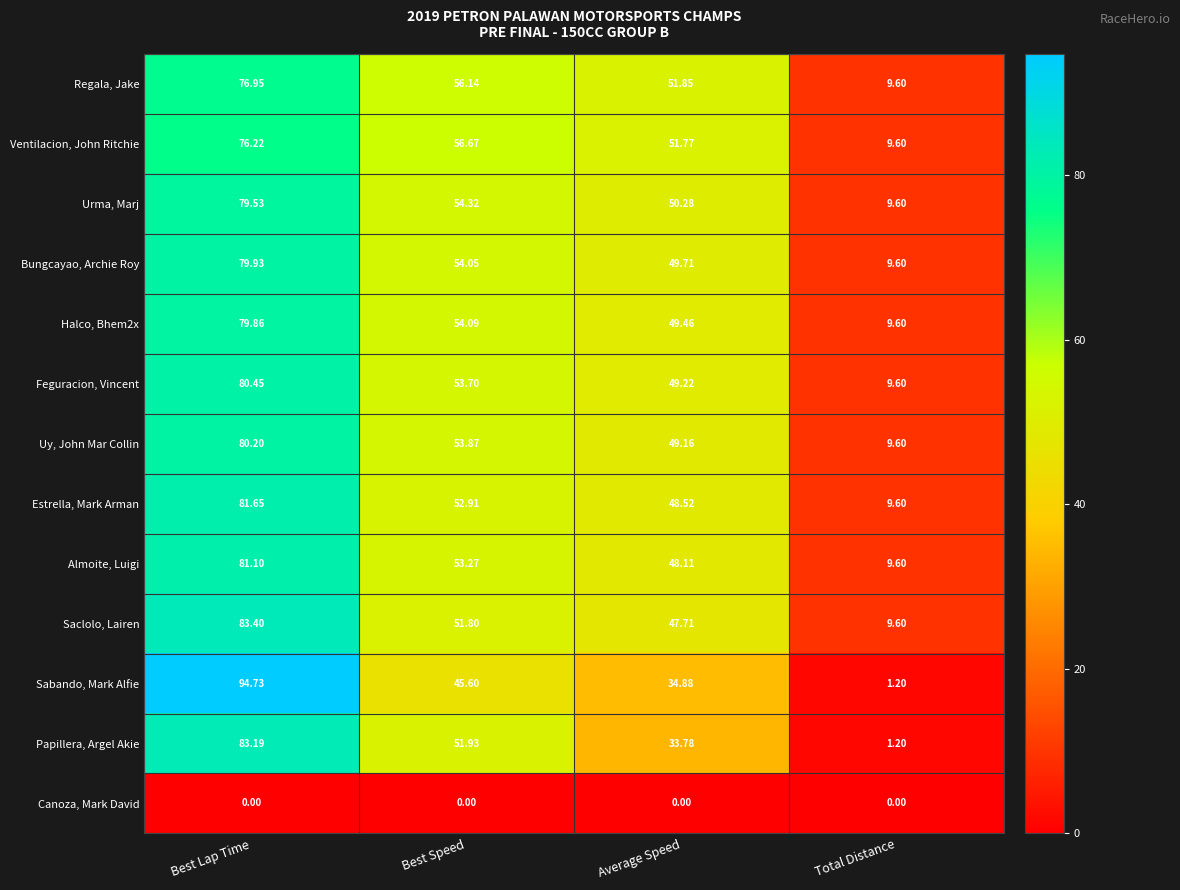

How many series are shown in this chart?

13